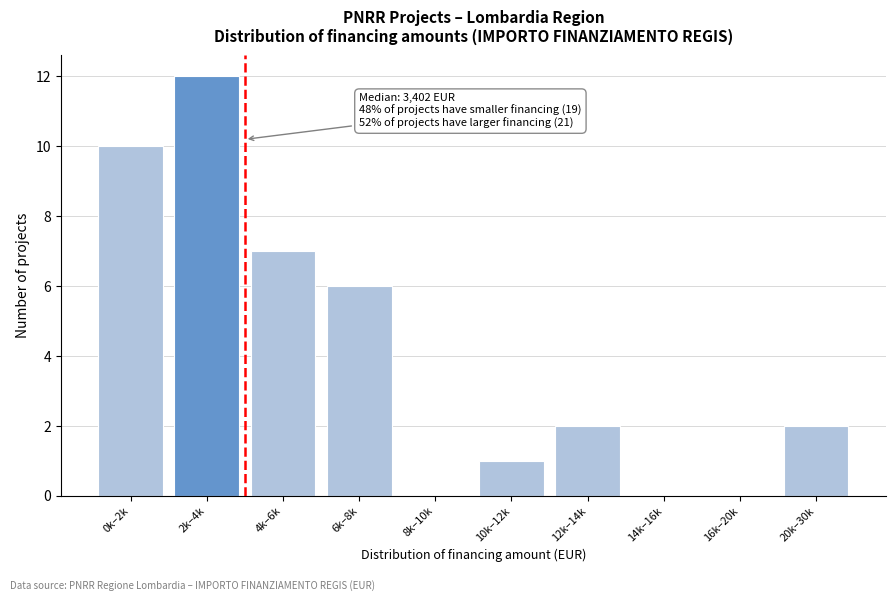

Reading left to right, what are all the values shown in this chart?

0k–2k=10	2k–4k=12	4k–6k=7	6k–8k=6	8k–10k=0	10k–12k=1	12k–14k=2	14k–16k=0	16k–20k=0	20k–30k=2